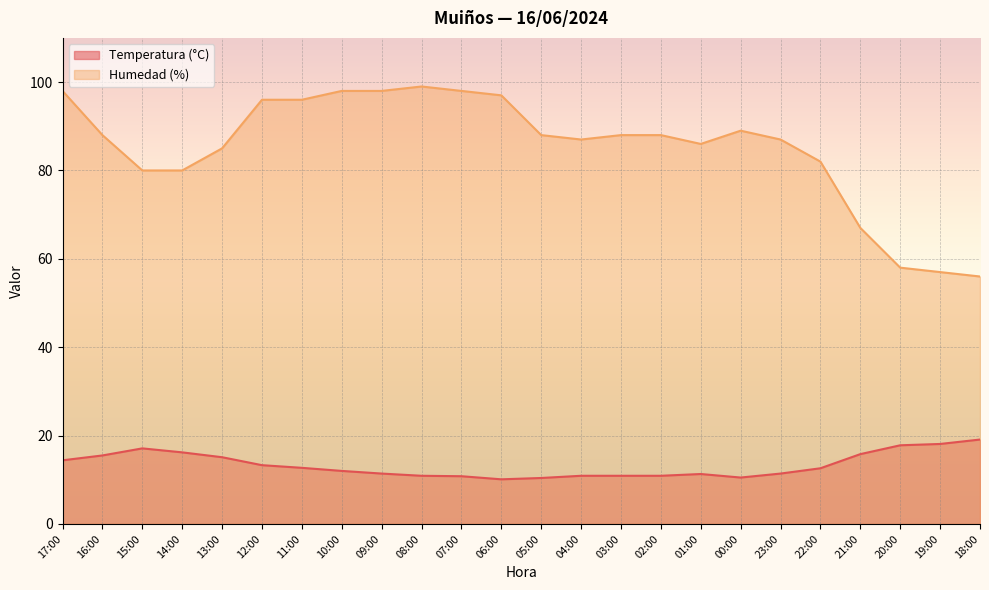

What is the difference between the maximum and minimum values in the Humedad (%) series?

43.0